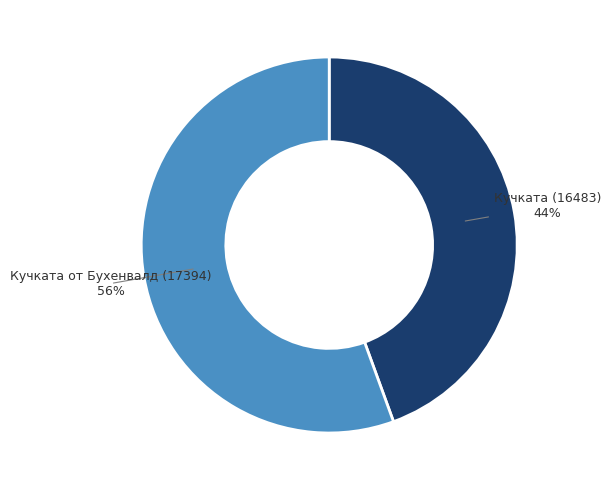

Is there a majority slice in this chart?

Yes